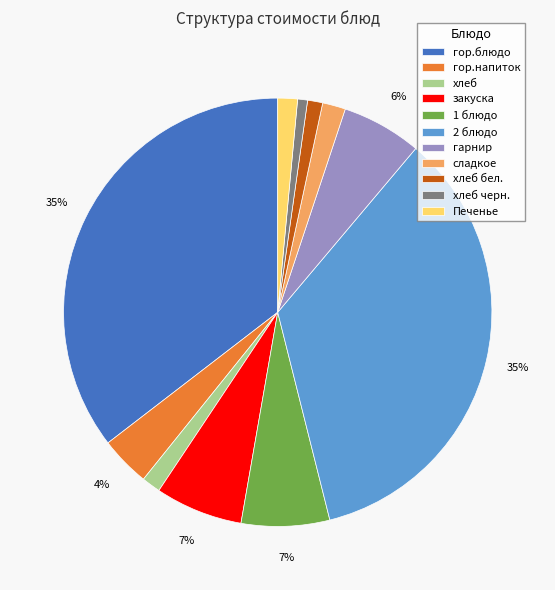

Is there a majority slice in this chart?

No